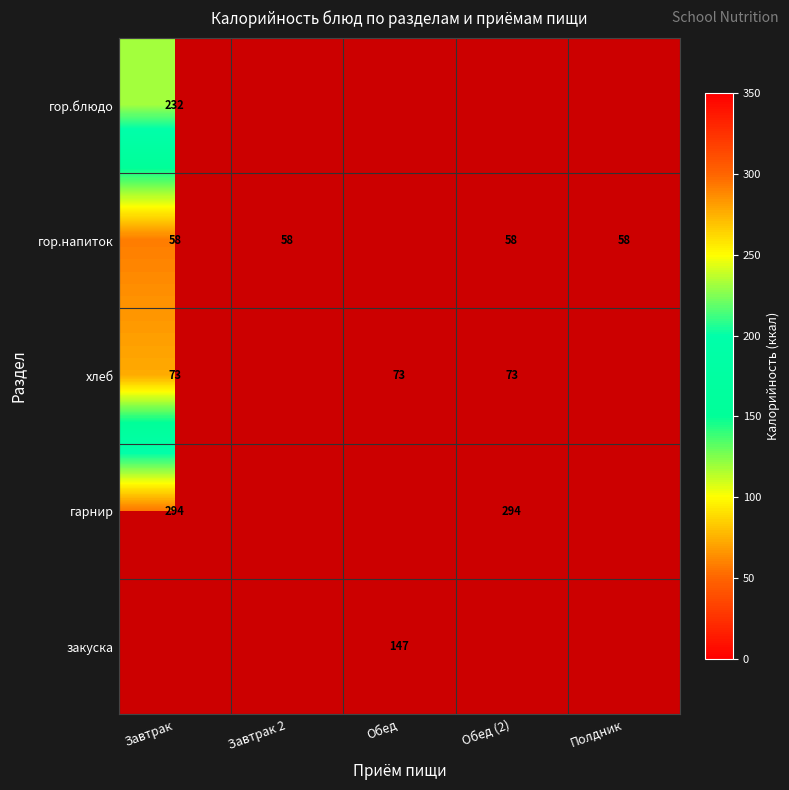

The value of хлеб at Обед is 73. True or false?

True